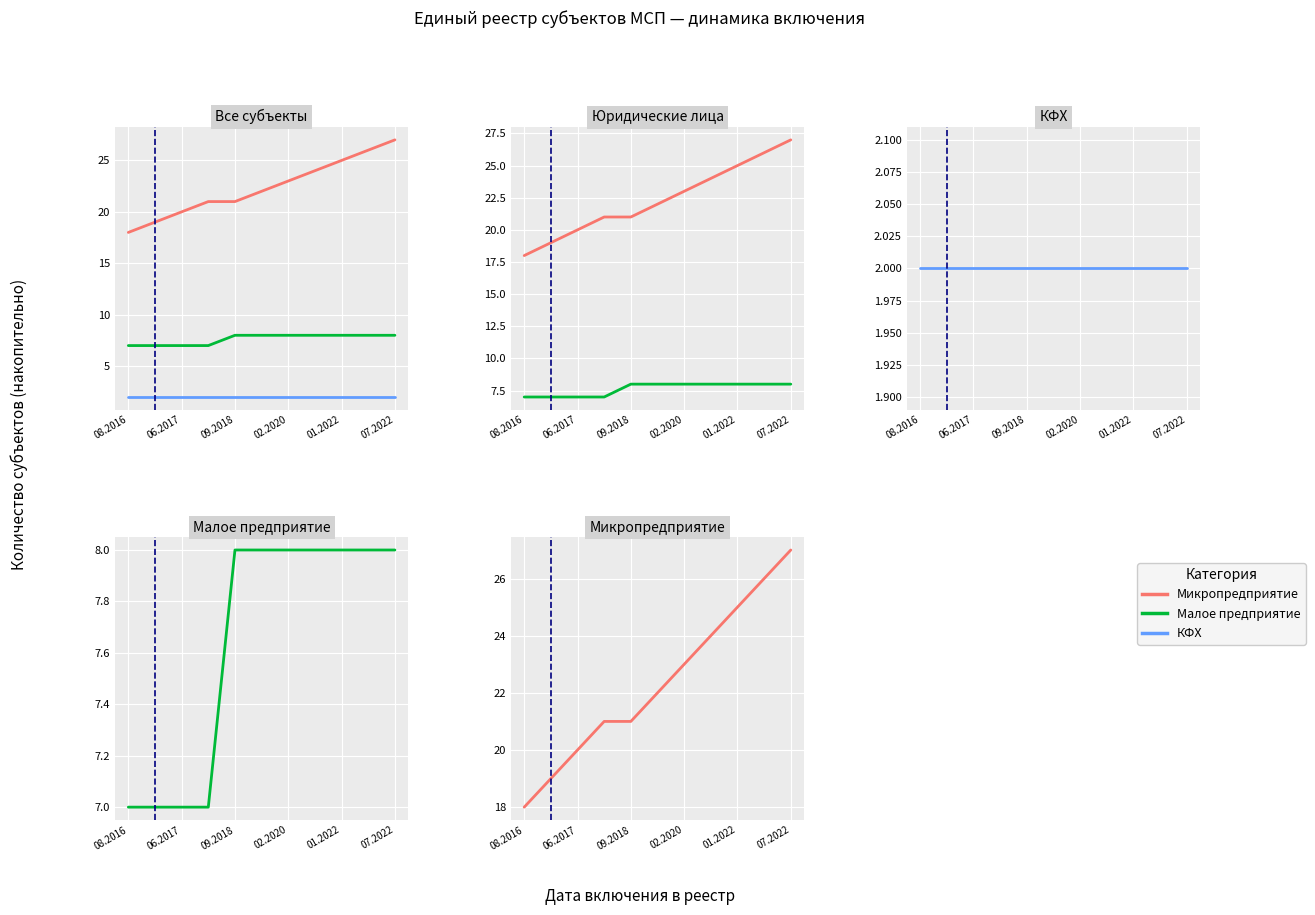

What are all the series names shown in the legend?

Микропредприятие, Малое предприятие, КФХ